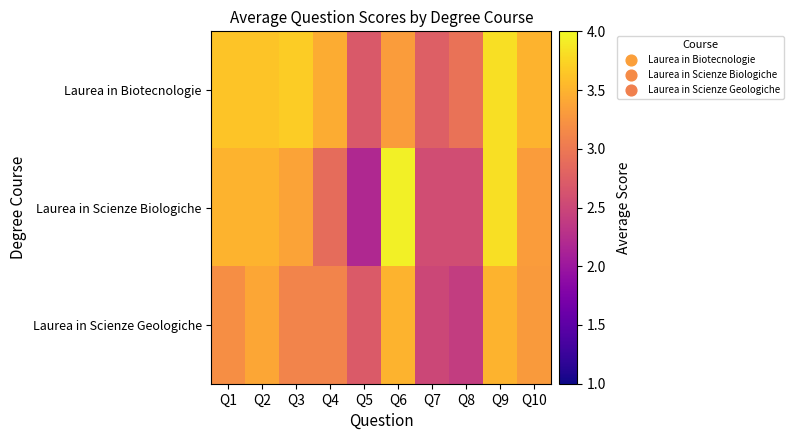

Which series has the largest total across all categories?

Laurea in Biotecnologie